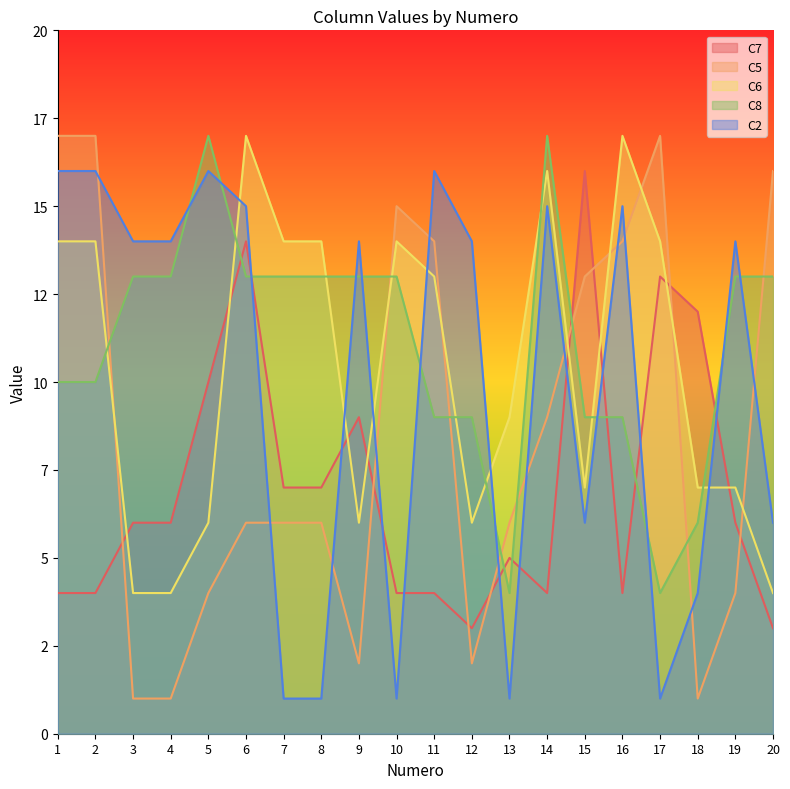

Reading right to left, transcribe all the data shown in this chart.

C7: 3	6	12	13	4	16	4	5	3	4	4	9	7	7	14	10	6	6	4	4
C5: 16	4	1	17	14	13	9	6	2	14	15	2	6	6	6	4	1	1	17	17
C6: 4	7	7	14	17	7	16	9	6	13	14	6	14	14	17	6	4	4	14	14
C8: 13	13	6	4	9	9	17	4	9	9	13	13	13	13	13	17	13	13	10	10
C2: 6	14	4	1	15	6	15	1	14	16	1	14	1	1	15	16	14	14	16	16